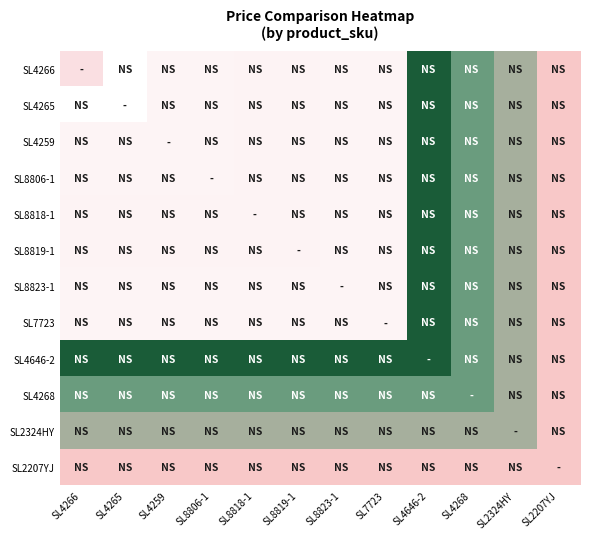

Reading left to right, what are all the values shown in this chart?

SL4266: SL4266=12.0	SL4265=15.0	SL4259=14.0	SL8806-1=14.0	SL8818-1=13.9	SL8819-1=13.9	SL8823-1=14.0	SL7723=14.0	SL4646-2=3.2	SL4268=7.5	SL2324HY=8.2	SL2207YJ=9.2
SL4265: SL4266=15.0	SL4265=15.0	SL4259=14.0	SL8806-1=14.0	SL8818-1=13.9	SL8819-1=13.9	SL8823-1=14.0	SL7723=14.0	SL4646-2=3.2	SL4268=7.5	SL2324HY=8.2	SL2207YJ=9.2
SL4259: SL4266=14.0	SL4265=14.0	SL4259=14.0	SL8806-1=14.0	SL8818-1=13.9	SL8819-1=13.9	SL8823-1=14.0	SL7723=14.0	SL4646-2=3.2	SL4268=7.5	SL2324HY=8.2	SL2207YJ=9.2
SL8806-1: SL4266=14.0	SL4265=14.0	SL4259=14.0	SL8806-1=14.0	SL8818-1=13.9	SL8819-1=13.9	SL8823-1=14.0	SL7723=14.0	SL4646-2=3.2	SL4268=7.5	SL2324HY=8.2	SL2207YJ=9.2
SL8818-1: SL4266=13.9	SL4265=13.9	SL4259=13.9	SL8806-1=13.9	SL8818-1=13.9	SL8819-1=13.9	SL8823-1=14.0	SL7723=14.0	SL4646-2=3.2	SL4268=7.5	SL2324HY=8.2	SL2207YJ=9.2
SL8819-1: SL4266=13.9	SL4265=13.9	SL4259=13.9	SL8806-1=13.9	SL8818-1=13.9	SL8819-1=13.9	SL8823-1=14.0	SL7723=14.0	SL4646-2=3.2	SL4268=7.5	SL2324HY=8.2	SL2207YJ=9.2
SL8823-1: SL4266=14.0	SL4265=14.0	SL4259=14.0	SL8806-1=14.0	SL8818-1=14.0	SL8819-1=14.0	SL8823-1=14.0	SL7723=14.0	SL4646-2=3.2	SL4268=7.5	SL2324HY=8.2	SL2207YJ=9.2
SL7723: SL4266=14.0	SL4265=14.0	SL4259=14.0	SL8806-1=14.0	SL8818-1=14.0	SL8819-1=14.0	SL8823-1=14.0	SL7723=14.0	SL4646-2=3.2	SL4268=7.5	SL2324HY=8.2	SL2207YJ=9.2
SL4646-2: SL4266=3.2	SL4265=3.2	SL4259=3.2	SL8806-1=3.2	SL8818-1=3.2	SL8819-1=3.2	SL8823-1=3.2	SL7723=3.2	SL4646-2=3.2	SL4268=7.5	SL2324HY=8.2	SL2207YJ=9.2
SL4268: SL4266=7.5	SL4265=7.5	SL4259=7.5	SL8806-1=7.5	SL8818-1=7.5	SL8819-1=7.5	SL8823-1=7.5	SL7723=7.5	SL4646-2=7.5	SL4268=7.5	SL2324HY=8.2	SL2207YJ=9.2
SL2324HY: SL4266=8.2	SL4265=8.2	SL4259=8.2	SL8806-1=8.2	SL8818-1=8.2	SL8819-1=8.2	SL8823-1=8.2	SL7723=8.2	SL4646-2=8.2	SL4268=8.2	SL2324HY=8.2	SL2207YJ=9.2
SL2207YJ: SL4266=9.2	SL4265=9.2	SL4259=9.2	SL8806-1=9.2	SL8818-1=9.2	SL8819-1=9.2	SL8823-1=9.2	SL7723=9.2	SL4646-2=9.2	SL4268=9.2	SL2324HY=9.2	SL2207YJ=9.2